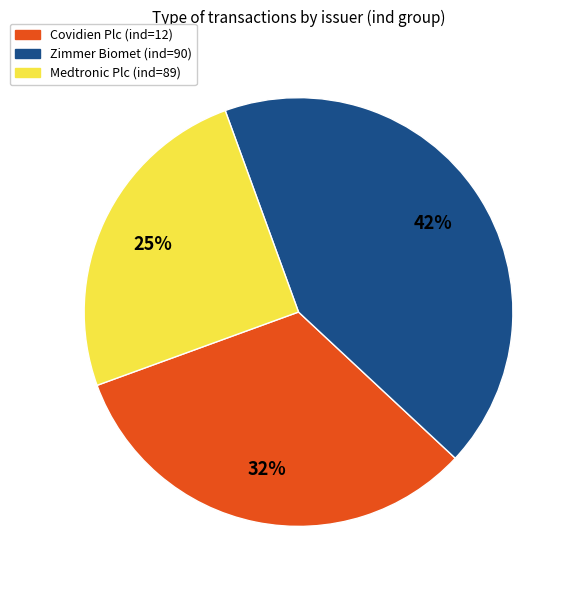

True or false: Zimmer Biomet (ind=90) accounts for 42% of the total.

True